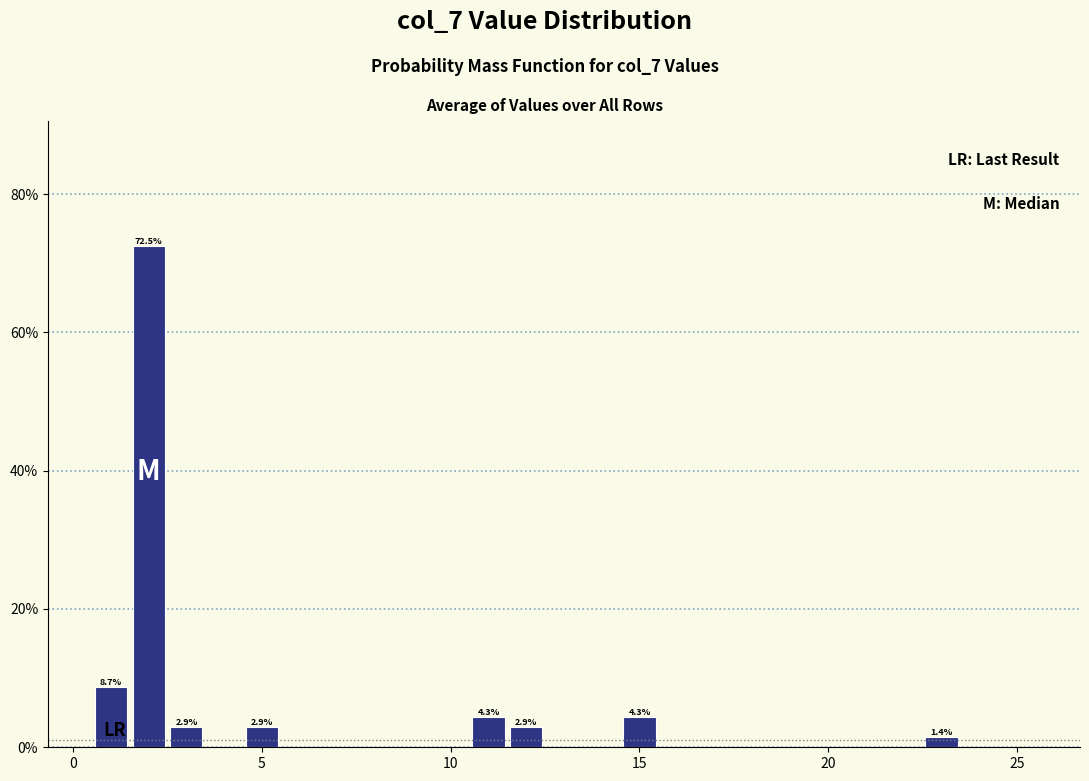

Read against the x-axis, roughly where is the centre of the tallest bar?

2.0